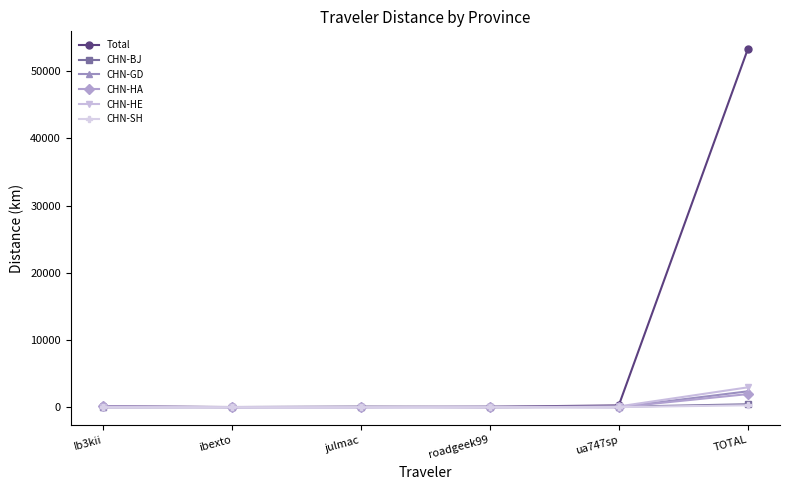

In CHN-BJ, how many points are lower than both neighbors (excluding endpoints)?

1